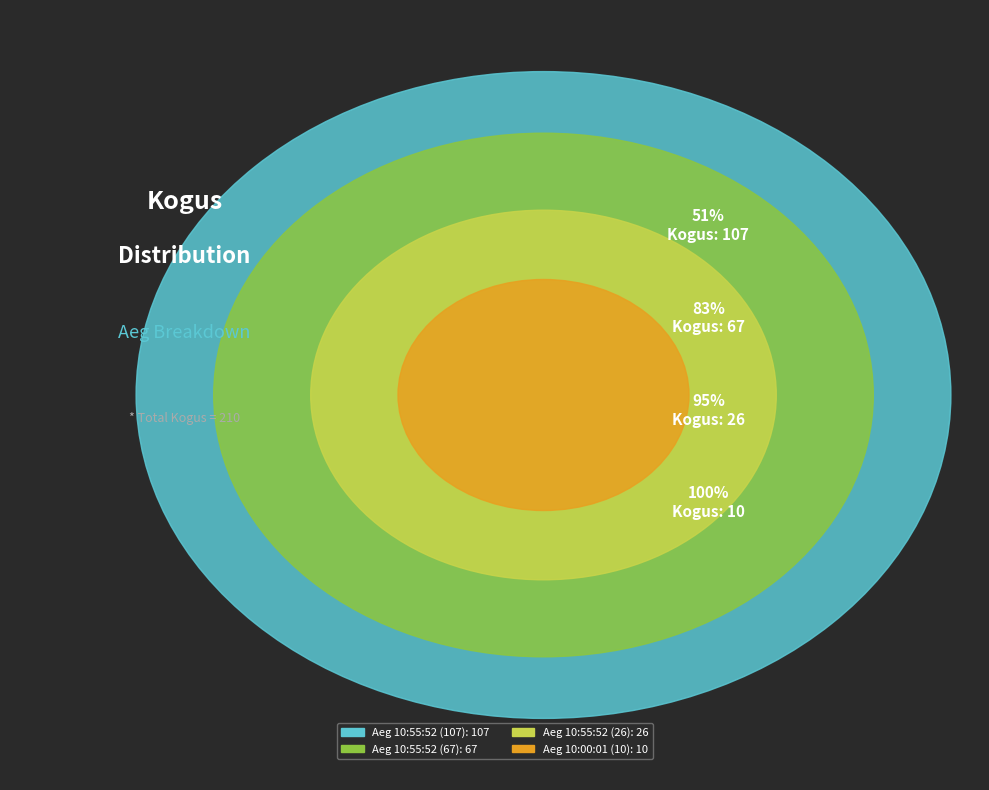

Count the number of slices in the pie.

4